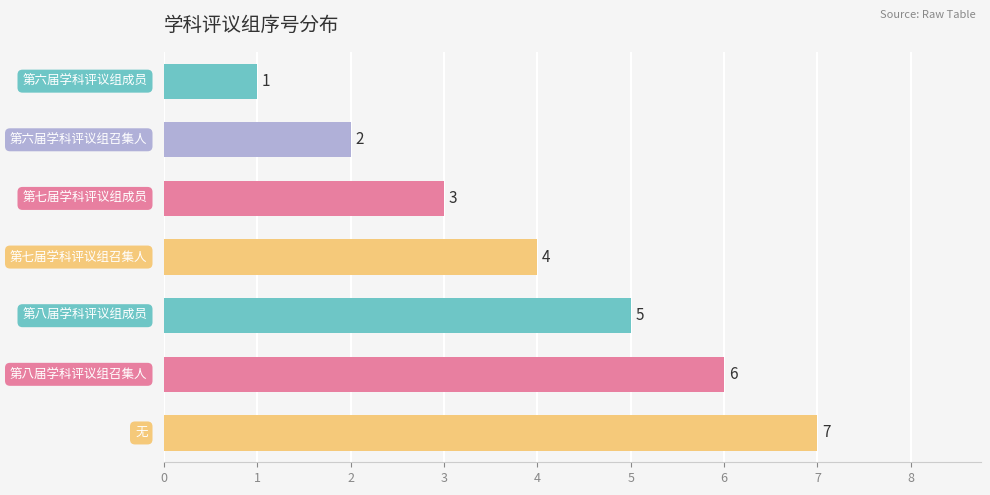

How many values are between 2 and 6?

5